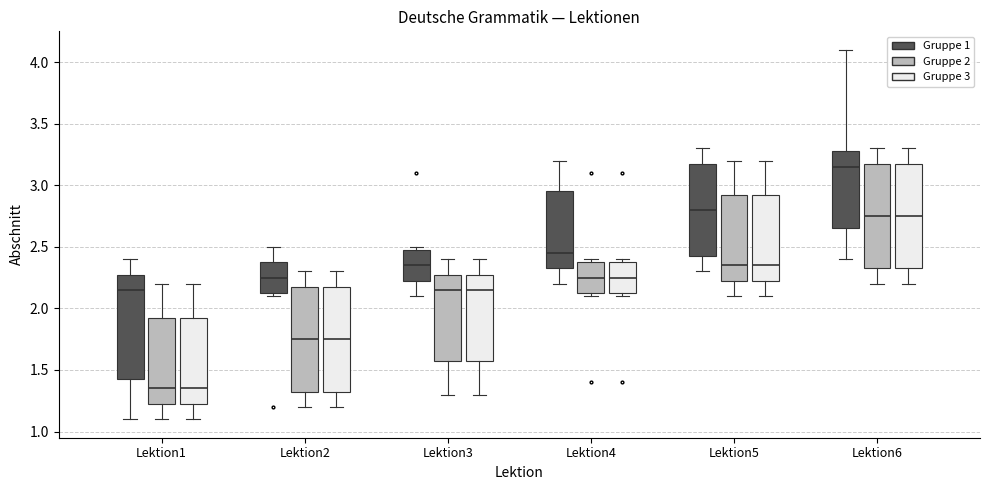

Reading left to right, transcribe this box plot: for each box, give where its median line is, the range the box spans, and where its two whiskers end, as read against the y-axis. The values are not printed on the chart, so give them approximately, as read against the axis.

Lektion1 (Gruppe 1): median 2.15, box 1.45 to 2.30, whiskers 1.10 to 2.40
Lektion1 (Gruppe 2): median 1.35, box 1.25 to 1.95, whiskers 1.10 to 2.20
Lektion1 (Gruppe 3): median 1.35, box 1.25 to 1.95, whiskers 1.10 to 2.20
Lektion2 (Gruppe 1): median 2.25, box 2.15 to 2.40, whiskers 2.10 to 2.50
Lektion2 (Gruppe 2): median 1.75, box 1.35 to 2.20, whiskers 1.20 to 2.30
Lektion2 (Gruppe 3): median 1.75, box 1.35 to 2.20, whiskers 1.20 to 2.30
Lektion3 (Gruppe 1): median 2.35, box 2.25 to 2.50, whiskers 2.10 to 2.50 (just above the box's upper edge)
Lektion3 (Gruppe 2): median 2.15, box 1.60 to 2.30, whiskers 1.30 to 2.40
Lektion3 (Gruppe 3): median 2.15, box 1.60 to 2.30, whiskers 1.30 to 2.40
Lektion4 (Gruppe 1): median 2.45, box 2.35 to 2.95, whiskers 2.20 to 3.20
Lektion4 (Gruppe 2): median 2.25, box 2.15 to 2.40, whiskers 2.10 to 2.40 (just above the box's upper edge)
Lektion4 (Gruppe 3): median 2.25, box 2.15 to 2.40, whiskers 2.10 to 2.40 (just above the box's upper edge)
Lektion5 (Gruppe 1): median 2.80, box 2.45 to 3.20, whiskers 2.30 to 3.30
Lektion5 (Gruppe 2): median 2.35, box 2.25 to 2.95, whiskers 2.10 to 3.20
Lektion5 (Gruppe 3): median 2.35, box 2.25 to 2.95, whiskers 2.10 to 3.20
Lektion6 (Gruppe 1): median 3.15, box 2.65 to 3.30, whiskers 2.40 to 4.10
Lektion6 (Gruppe 2): median 2.75, box 2.35 to 3.20, whiskers 2.20 to 3.30
Lektion6 (Gruppe 3): median 2.75, box 2.35 to 3.20, whiskers 2.20 to 3.30